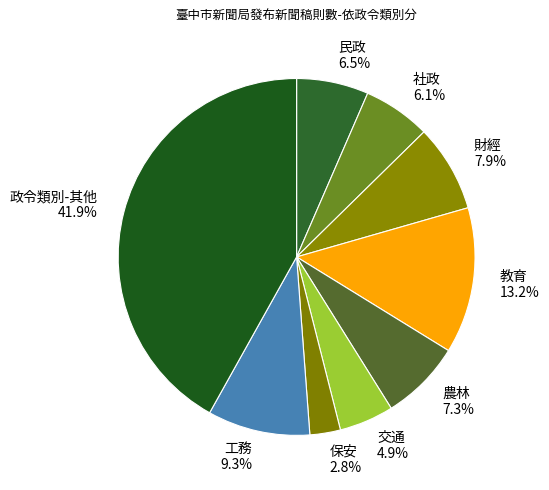

Which slice is the smallest?

保安